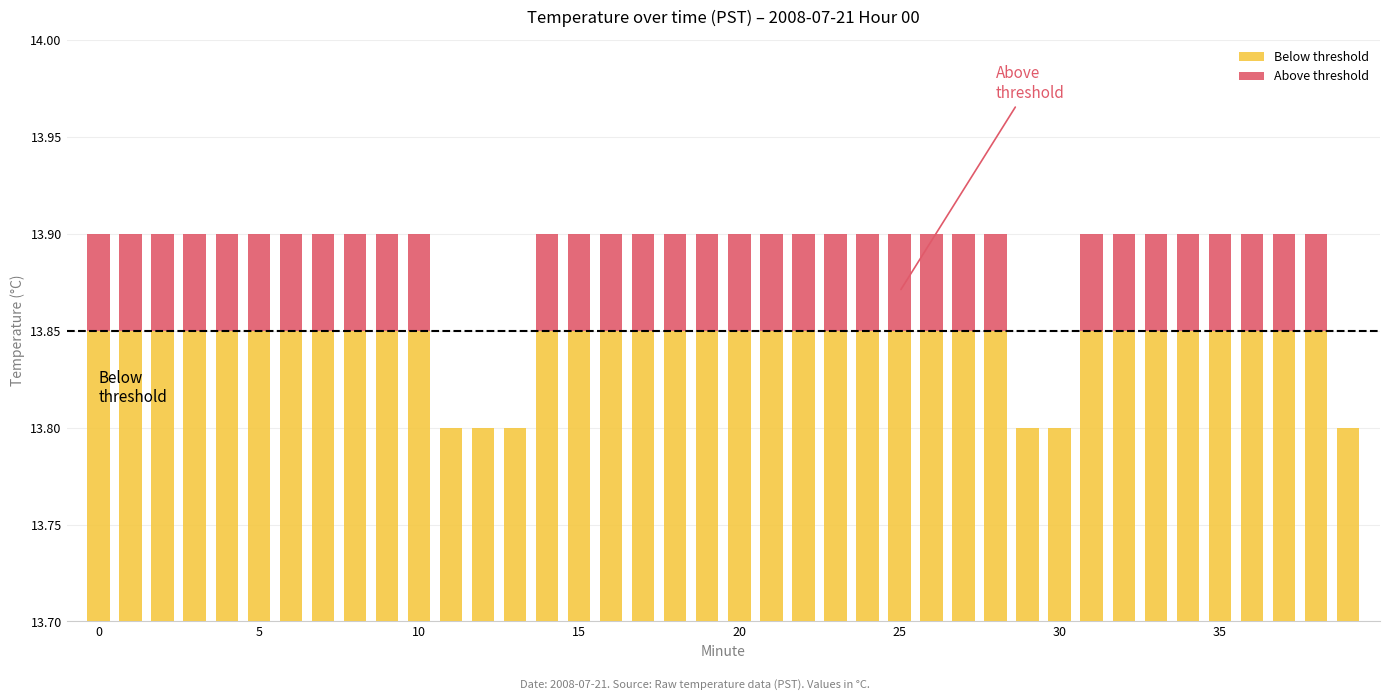

How many groups of bars are there?

40